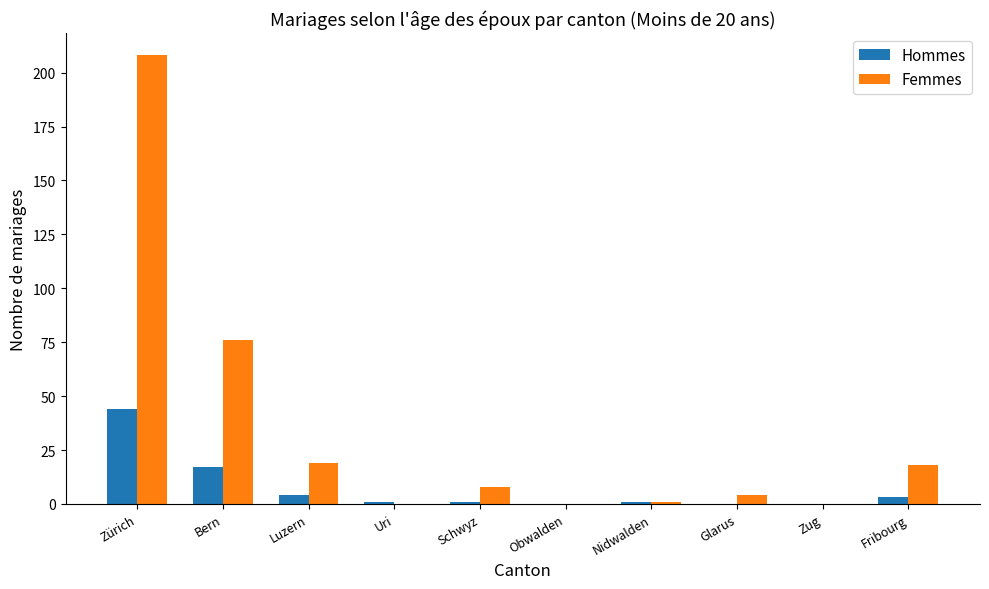

Reading left to right, what are all the values shown in this chart?

Hommes: 44	17	4	1	1	0	1	0	0	3
Femmes: 208	76	19	0	8	0	1	4	0	18